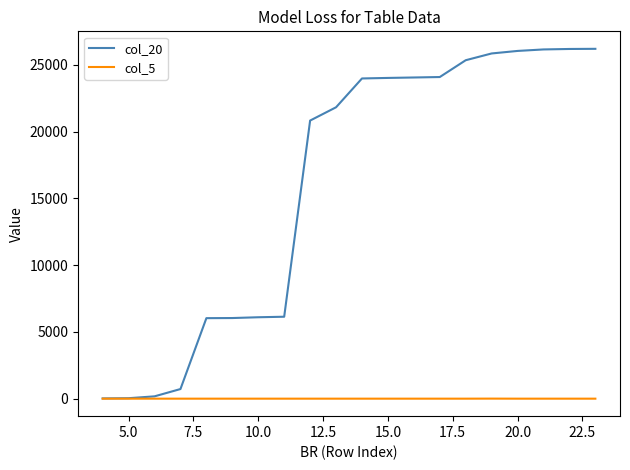

What is the sum of all col_5 values?

4